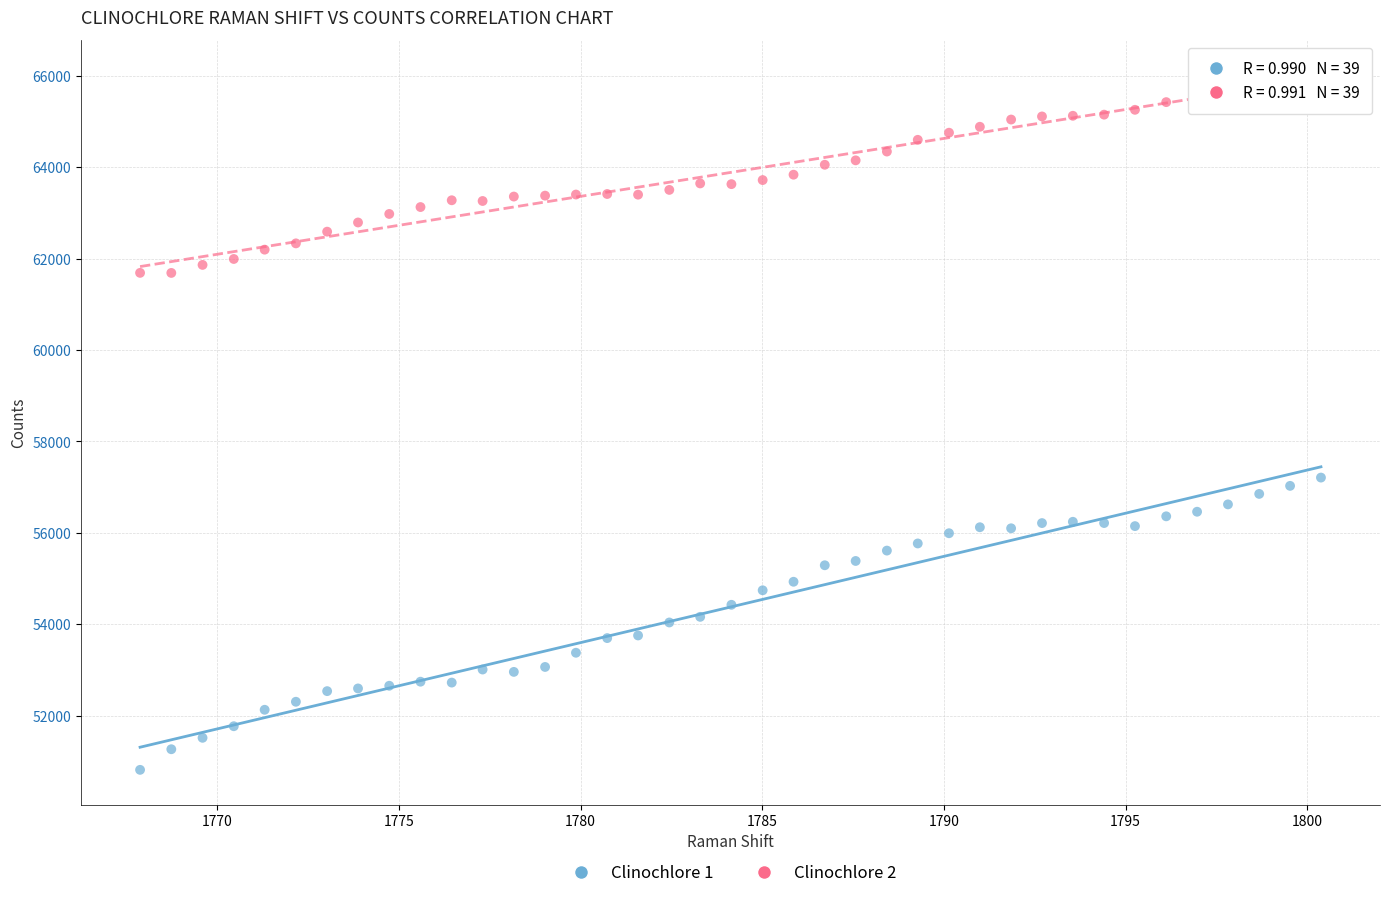

Which series reaches the minimum Y coordinate?

Clinochlore 1